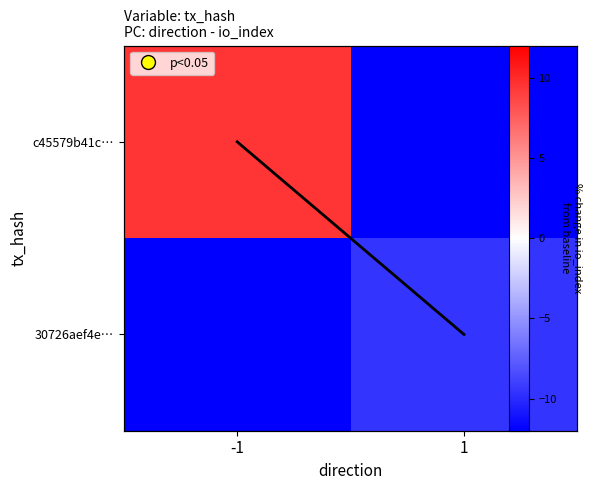

How many trend values are between 0 and 1?

2